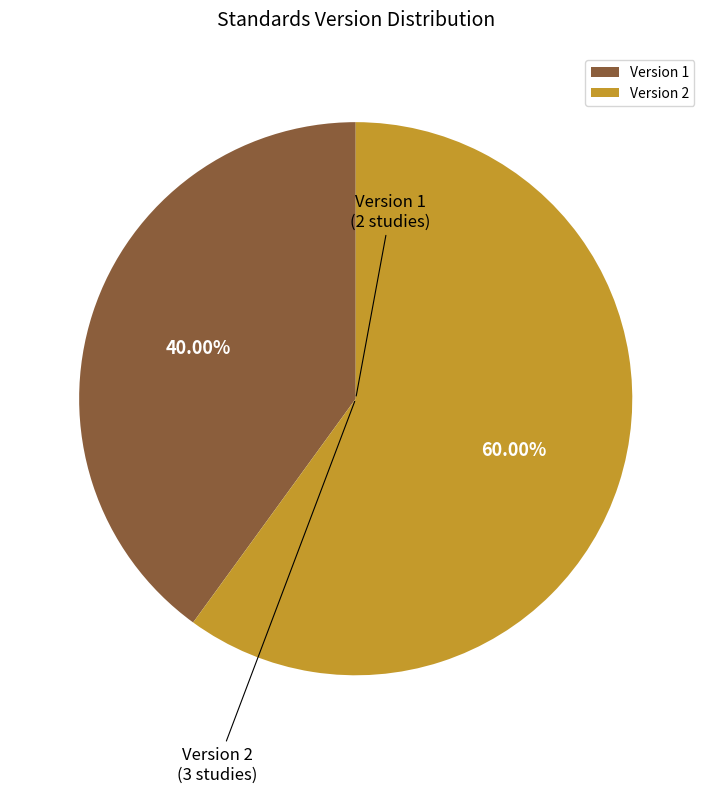

Which has a higher value, Version 2 or Version 1?

Version 2